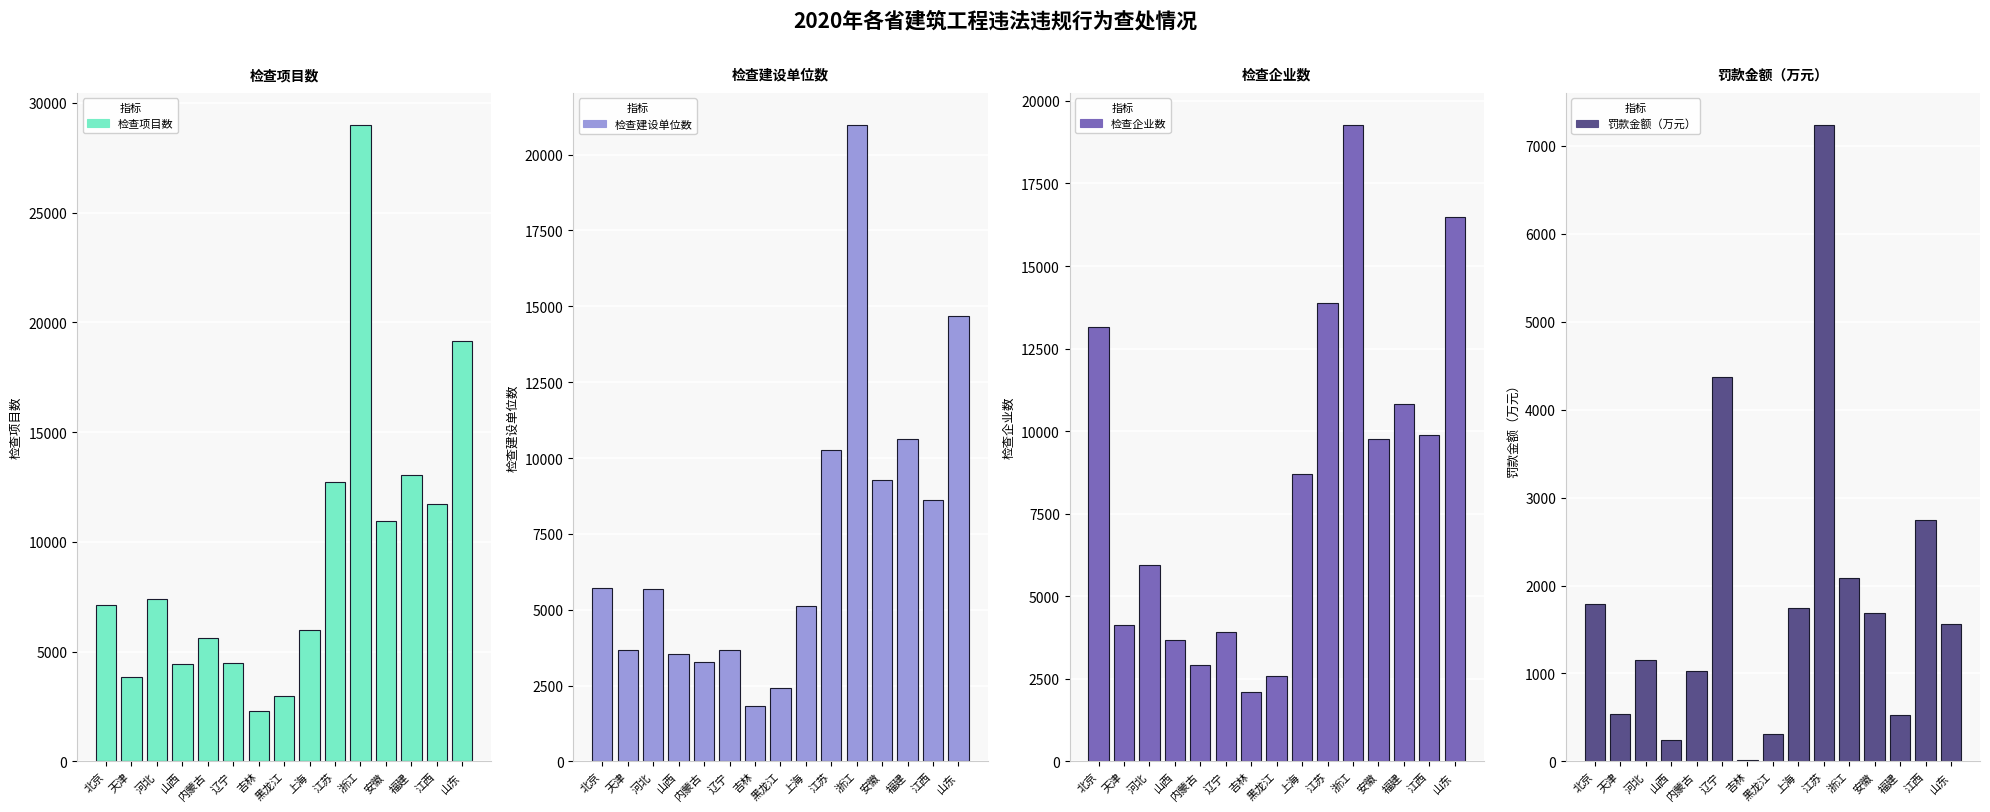

Is the value of 检查企业数 at 天津 greater than the value of 罚款金额（万元） at 安徽?

Yes